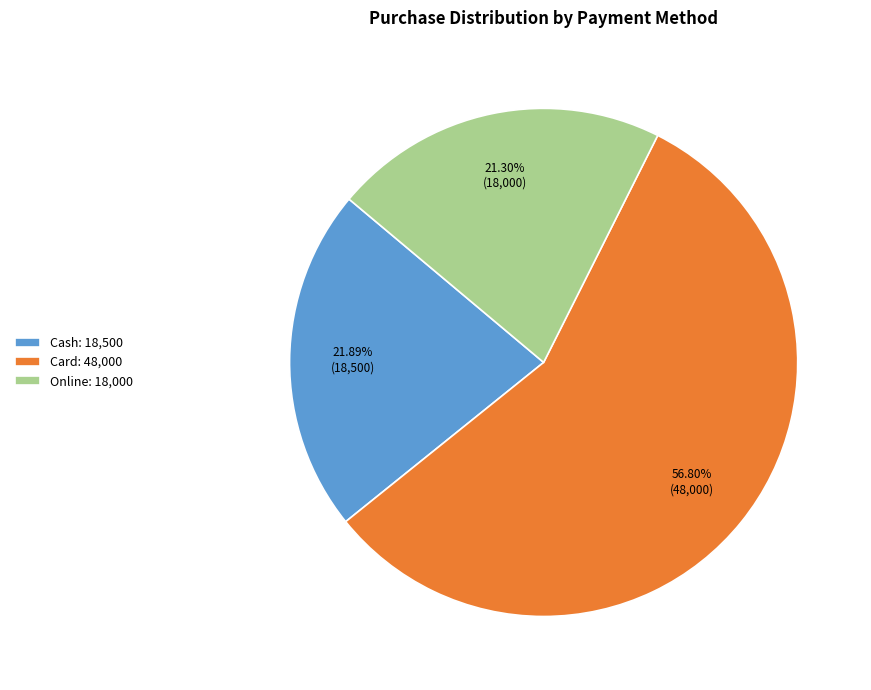

Count the number of slices in the pie.

3